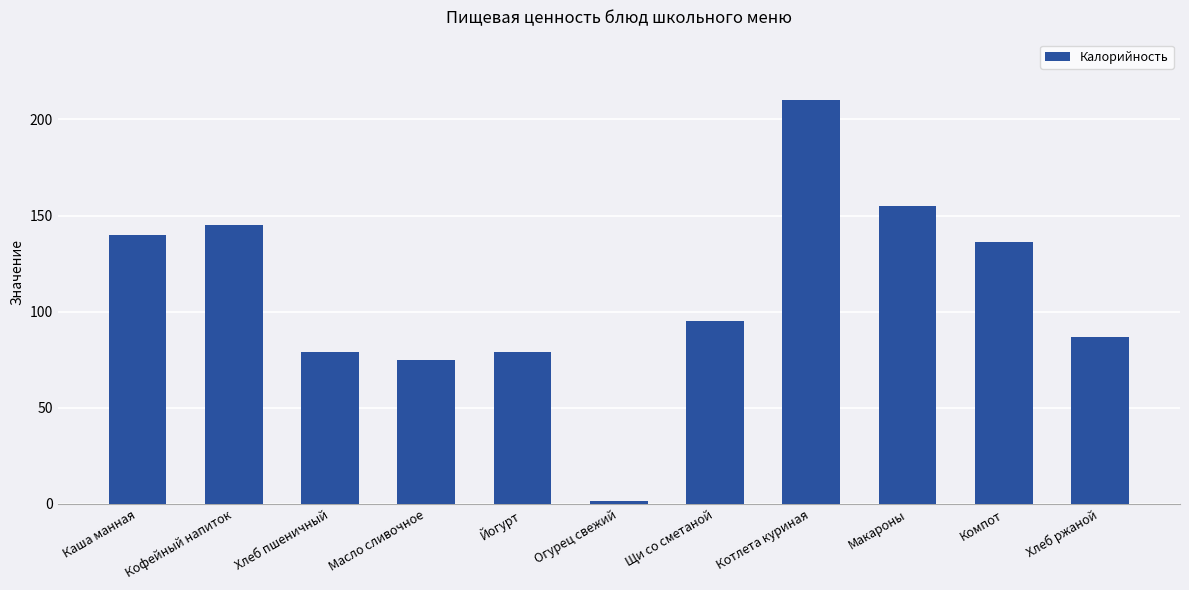

How many data points does each series have?

11